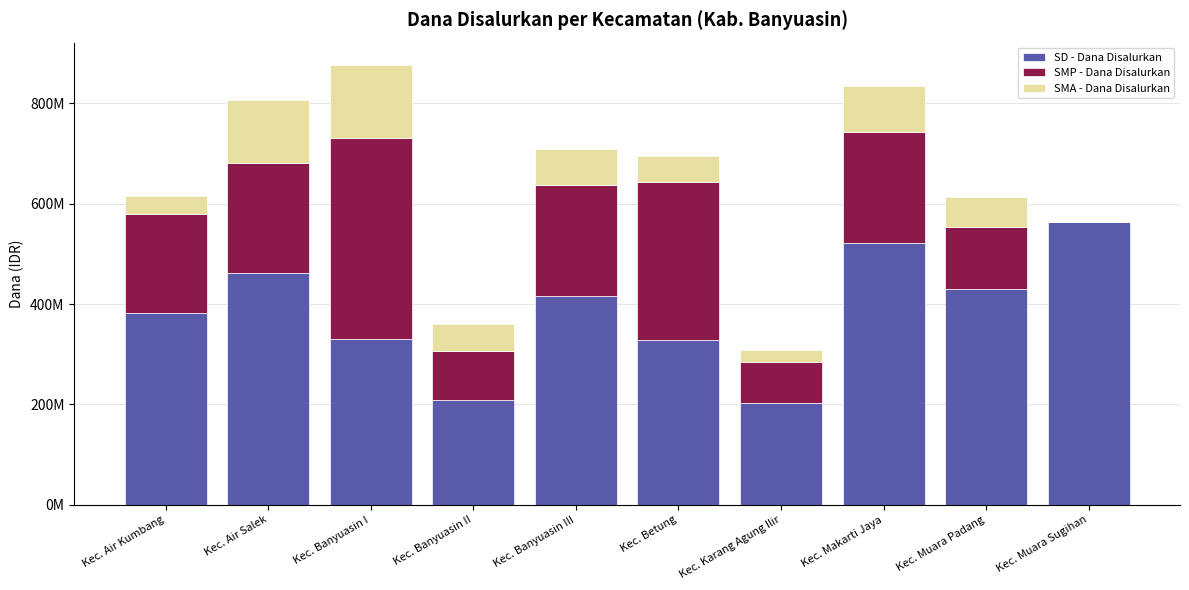

What is the difference between the maximum and minimum values in the SMP - Dana Disalurkan series?

400125000